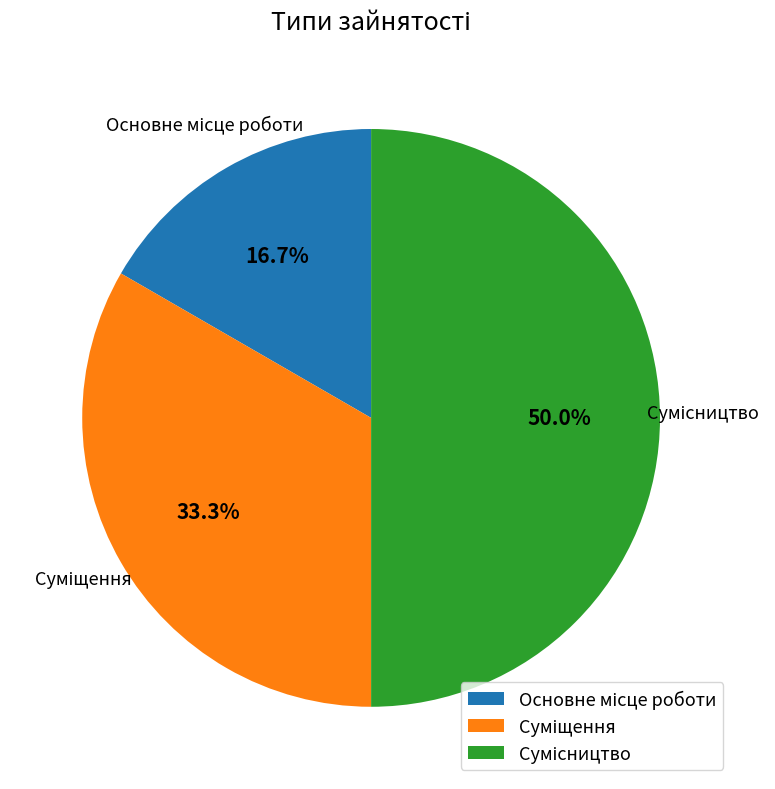

To the nearest percent, what is the difference between the largest and smallest slice percentages?

33%